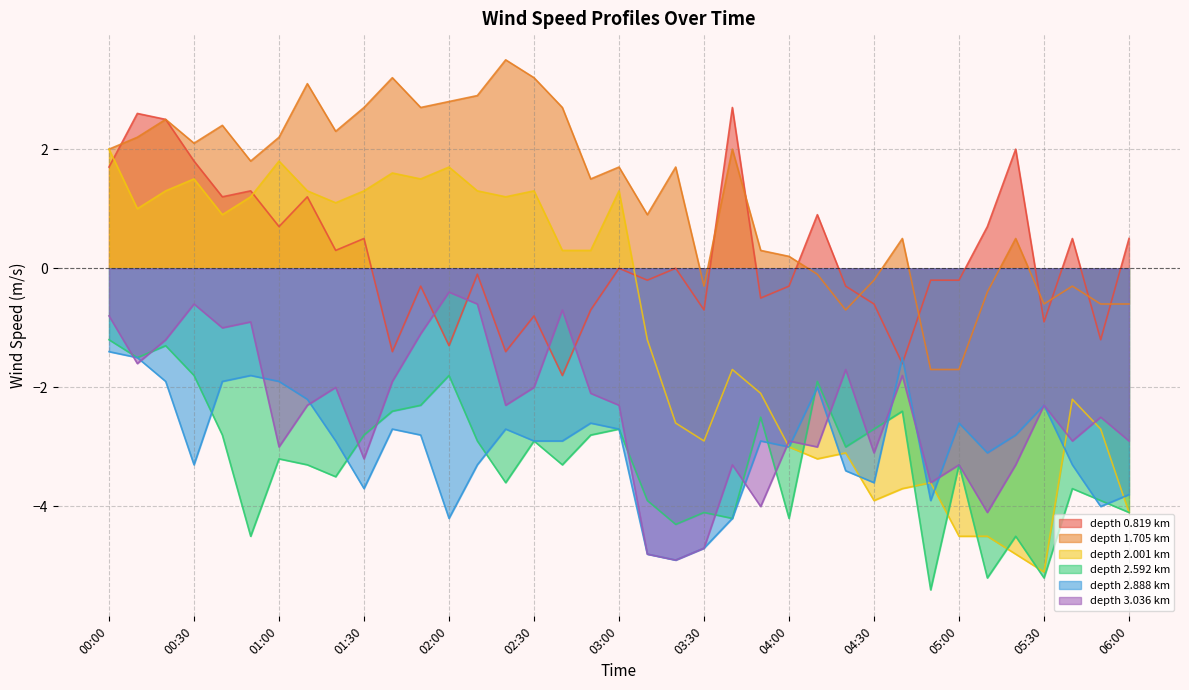

How many lines are shown in the chart?

6